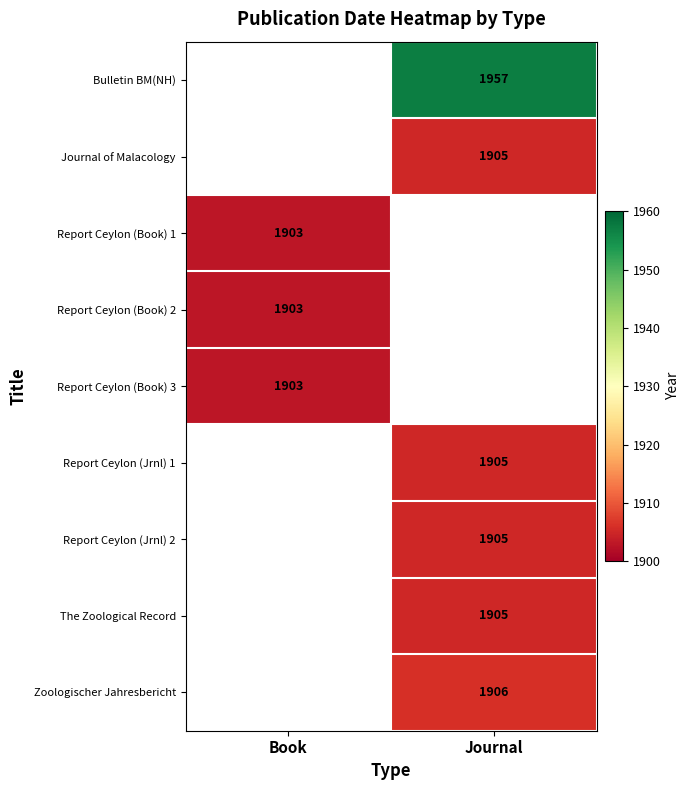

True or false: Report Ceylon (Jrnl) 2 has a value of 1062.5 at Journal.

False